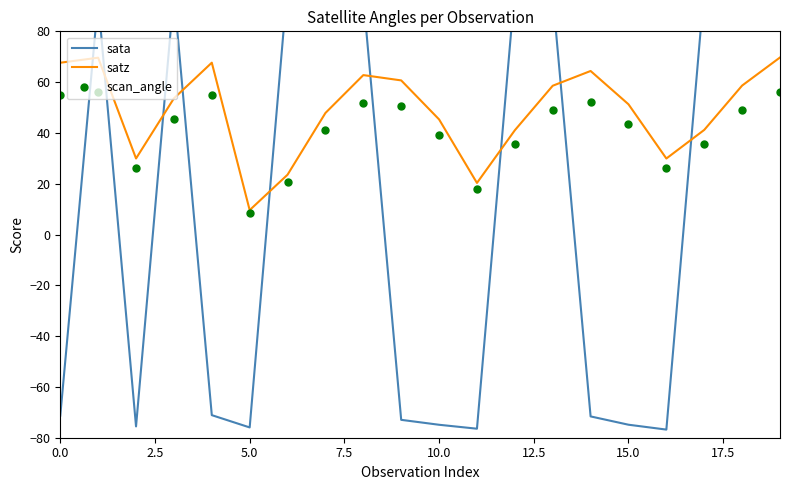

Rank the series by their average value, from highest to lowest.

satz, scan_angle, sata